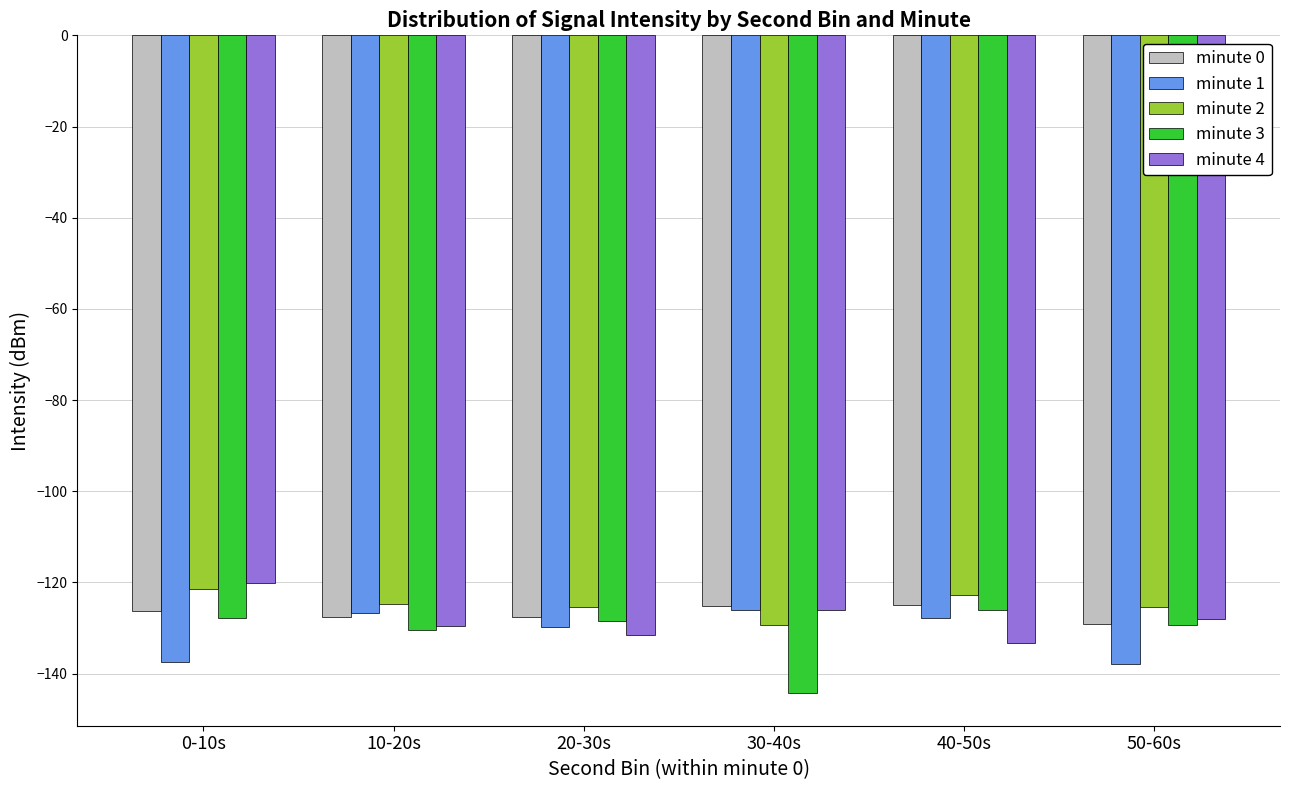

What is the difference between the maximum and minimum values in the minute 4 series?

13.0